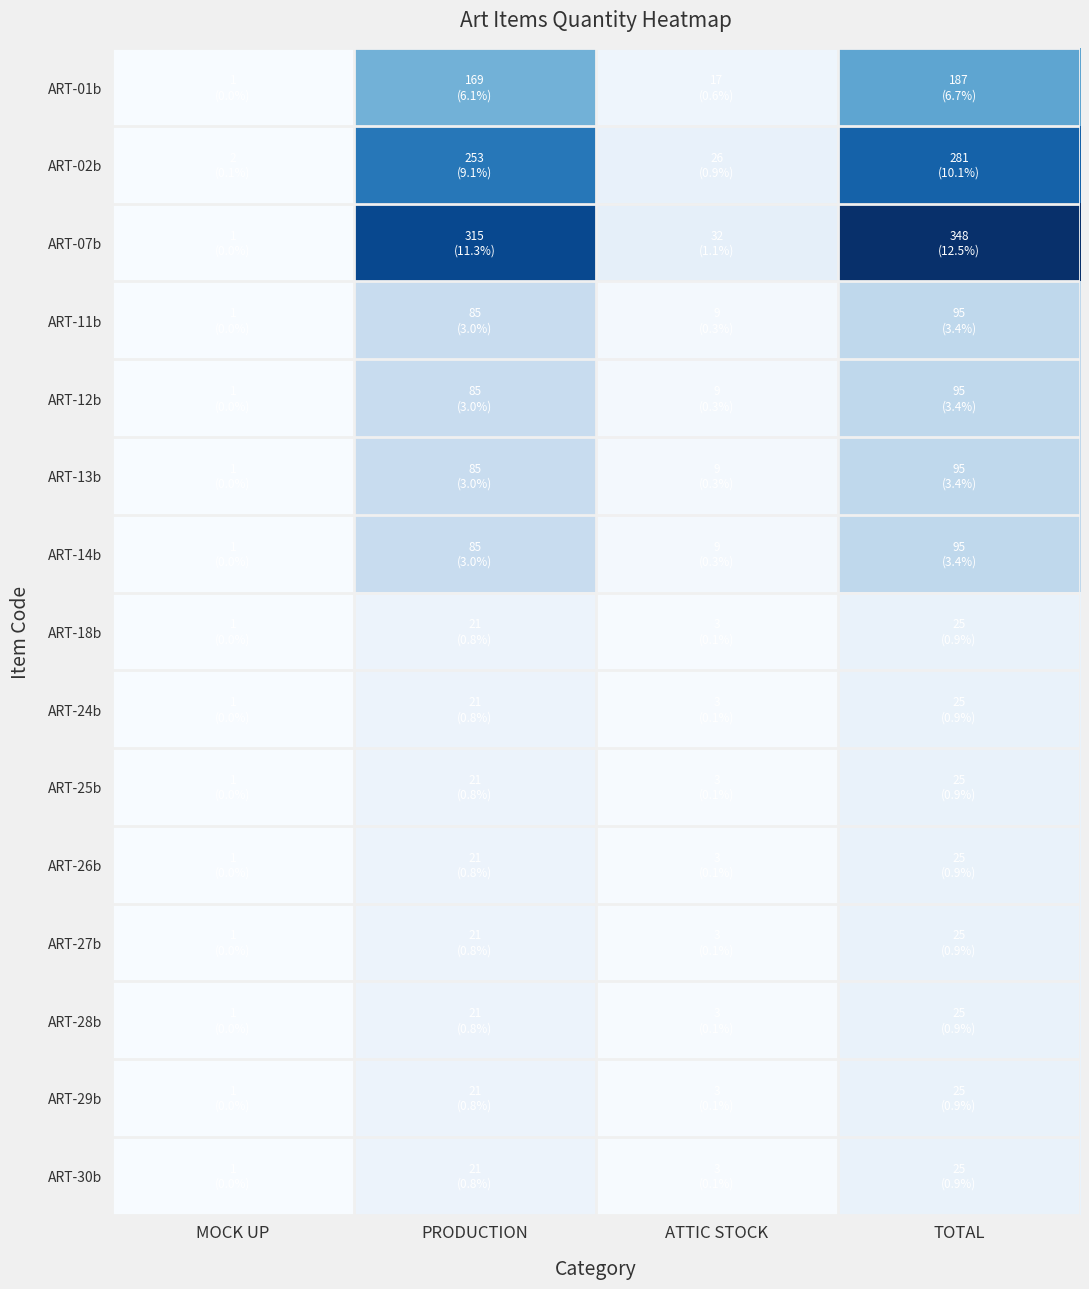

Between PRODUCTION and TOTAL, which series saw the biggest shift?

ART-07b